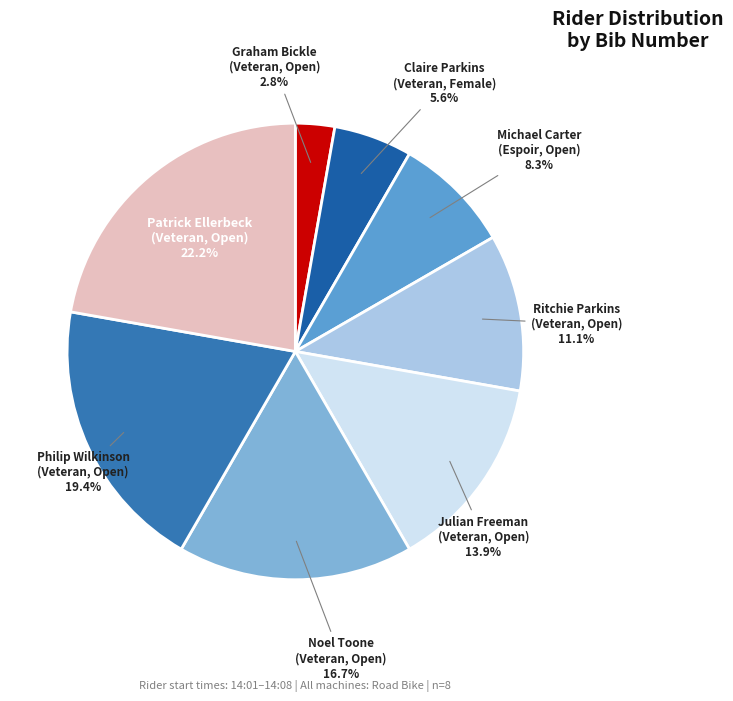

How many segments does this pie chart have?

8